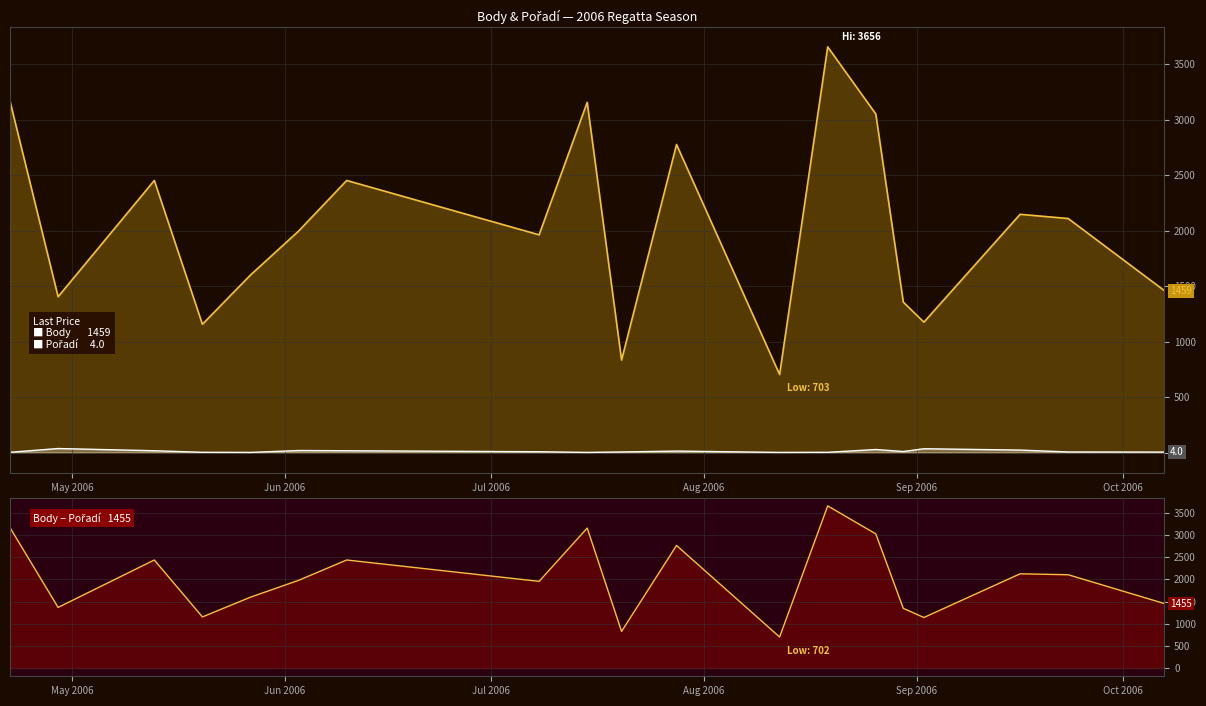

What is the greatest value displayed?

3656